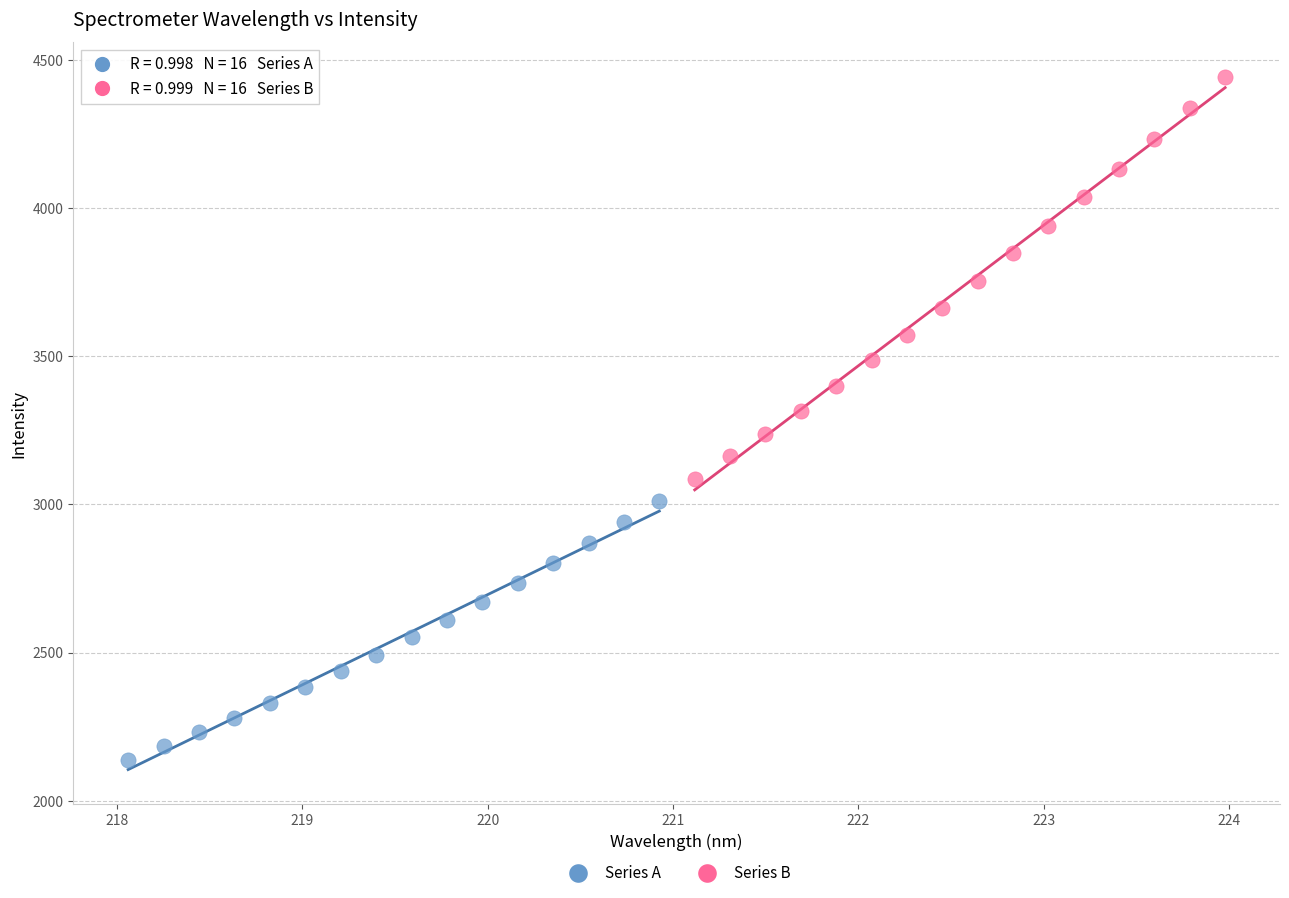

Which series contains the lowest Y value?

Series A